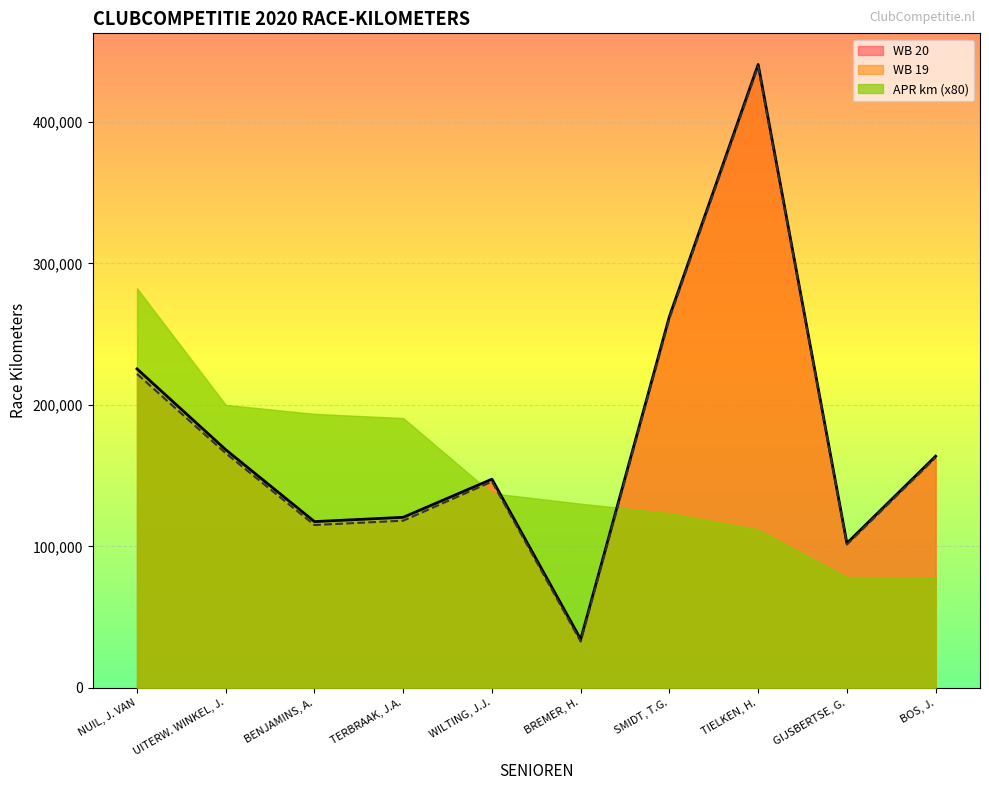

What is the total value across all series at UITERW. WINKEL, J.?

534160